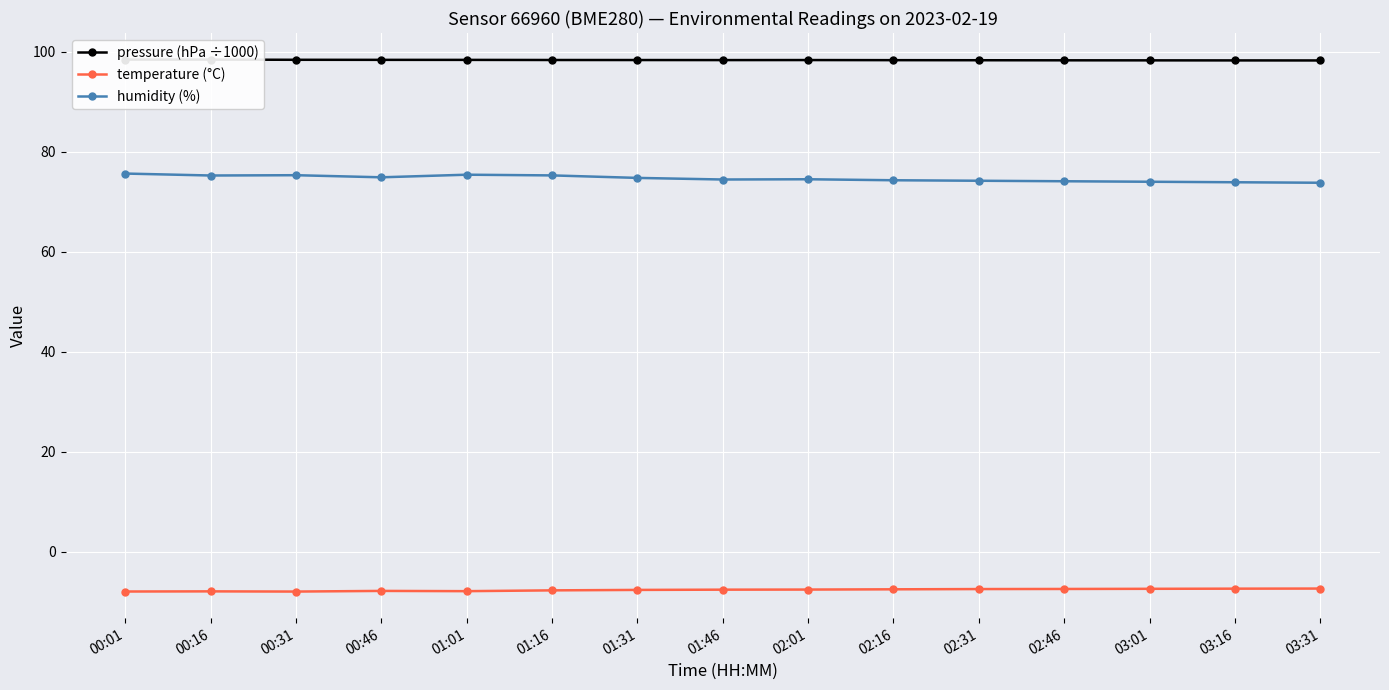

What are all the series names shown in the legend?

pressure (hPa ÷1000), temperature (°C), humidity (%)